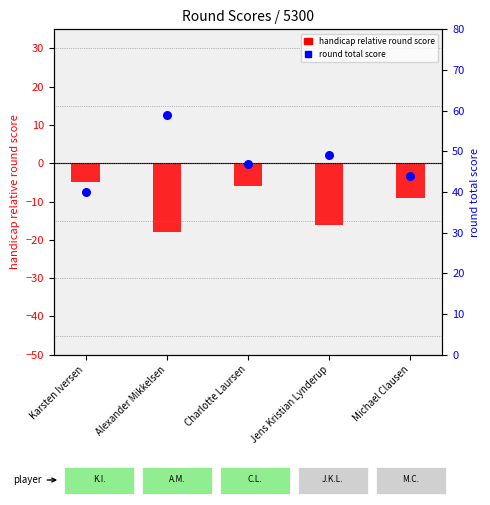

Is the value of round total score at Karsten Iversen greater than the value of handicap relative round score at Charlotte Laursen?

Yes